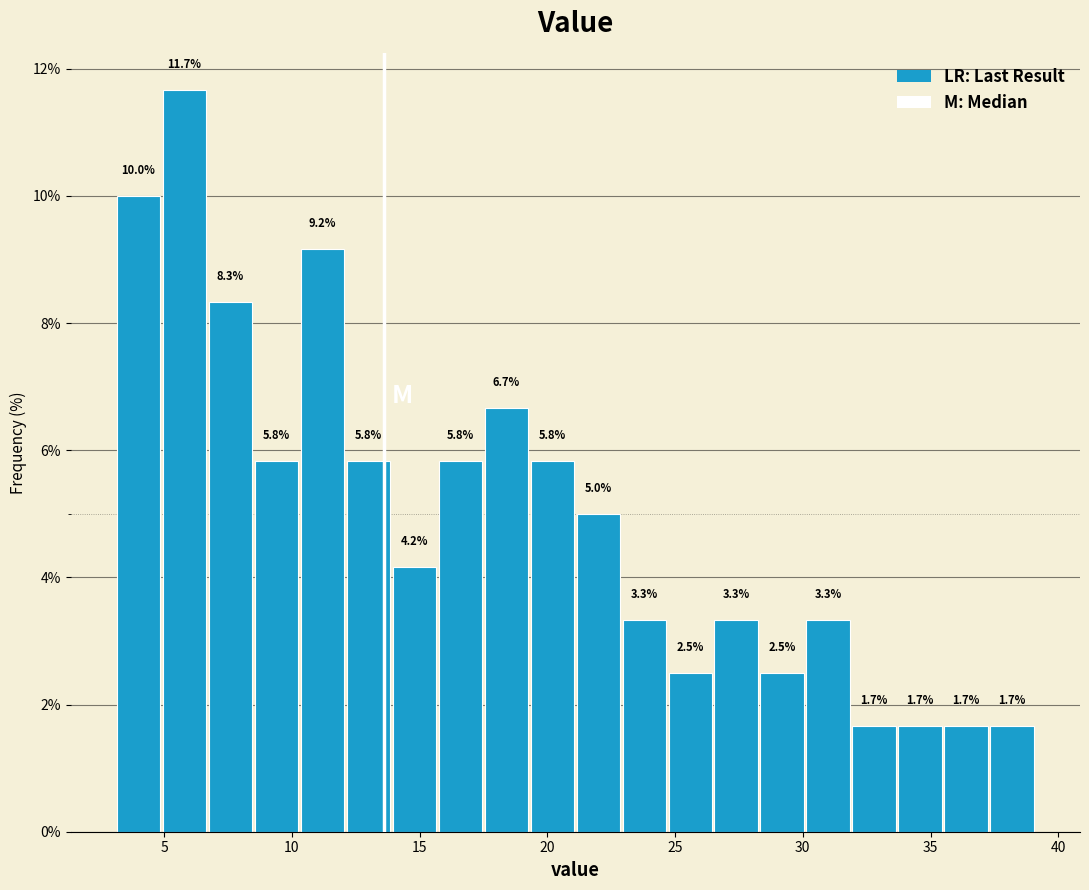

Around what value on the x-axis is the tallest bar? Give the approximate position of its centre, as read against the axis.

6.0